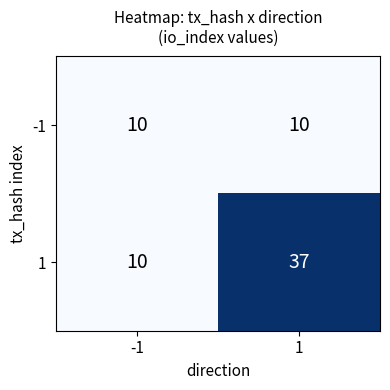

Reading left to right, list all the values displayed in this chart.

-1: -1=10	1=10
1: -1=10	1=37